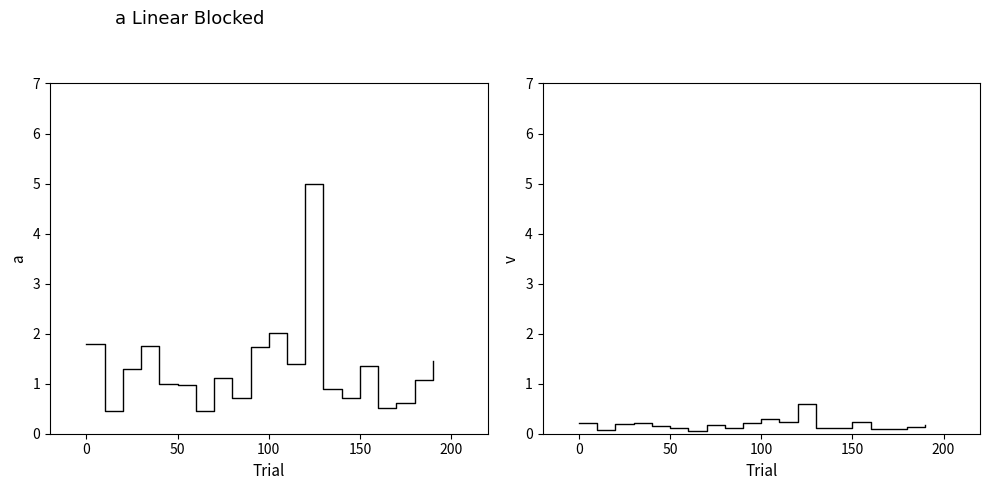

Which series has the largest range (max minus min)?

dnbrad